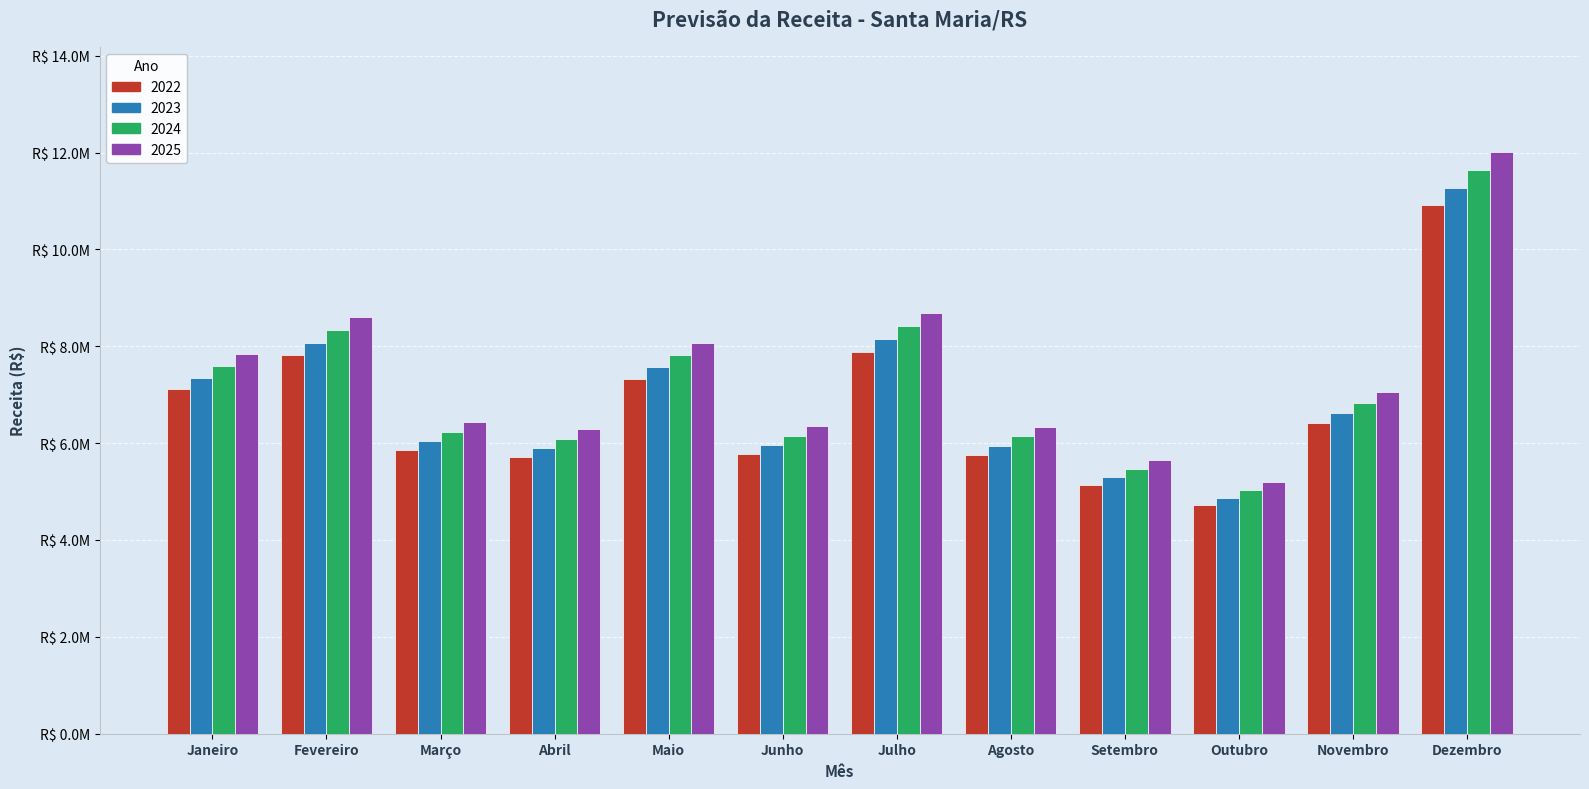

What is the minimum value for 2022?

4720738.4